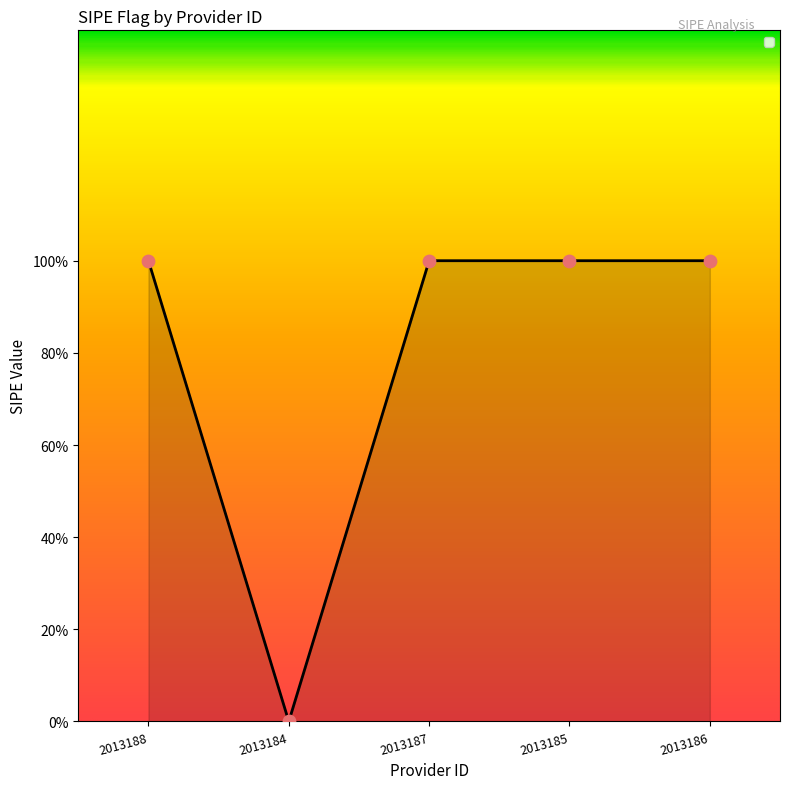

What is the change in value from 2013184 to 2013185?

+1